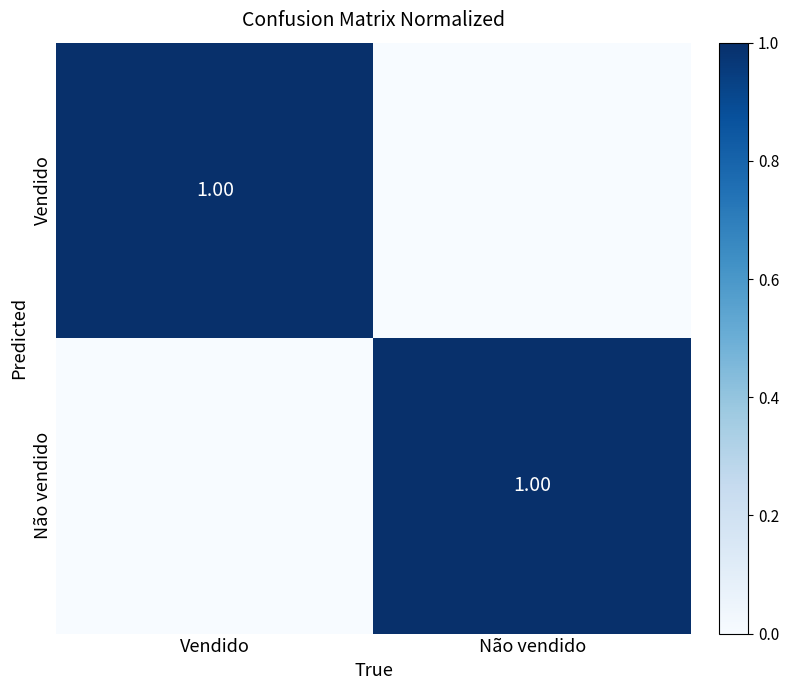

The value of Não vendido at Vendido is -1. True or false?

False